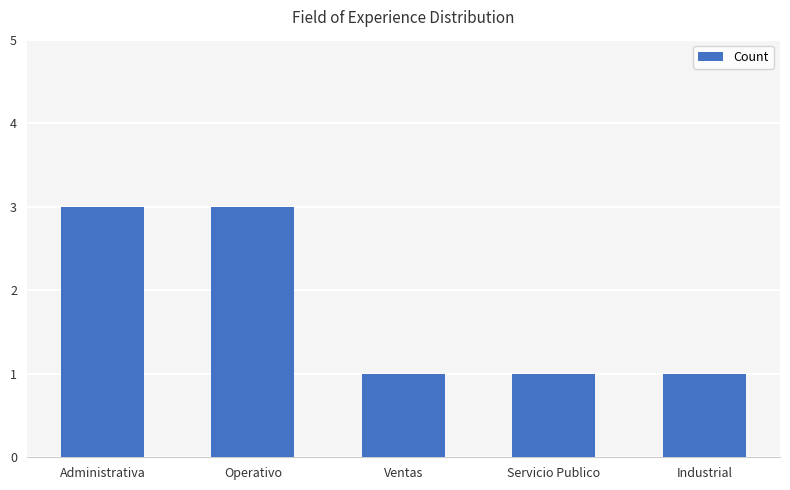

What is the change in value from Operativo to Industrial?

-2